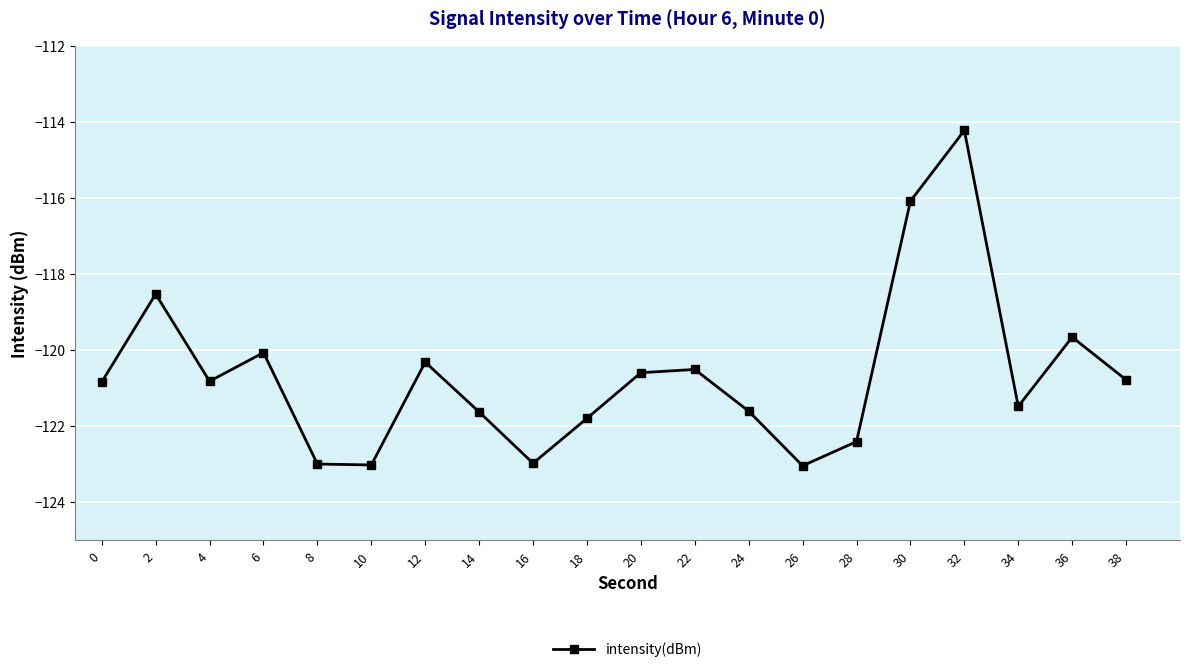

Reading left to right, transcribe all the data shown in this chart.

0=-120.8	2=-118.5	4=-120.8	6=-120.1	8=-123.0	10=-123.0	12=-120.3	14=-121.6	16=-123.0	18=-121.8	20=-120.6	22=-120.5	24=-121.6	26=-123.0	28=-122.4	30=-116.1	32=-114.2	34=-121.5	36=-119.7	38=-120.8